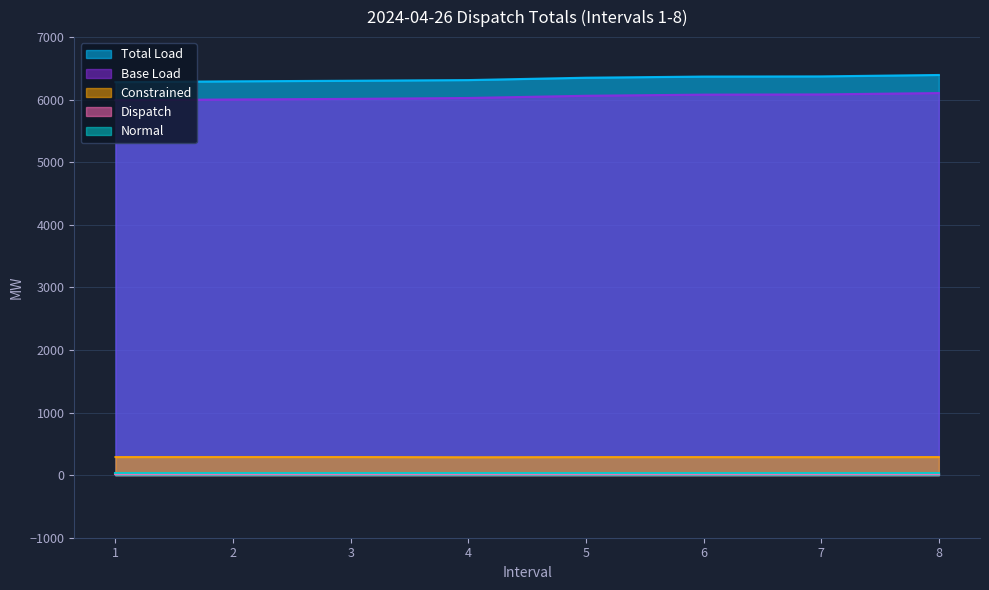

True or false: Base Load and Total Load cross at least once.

False